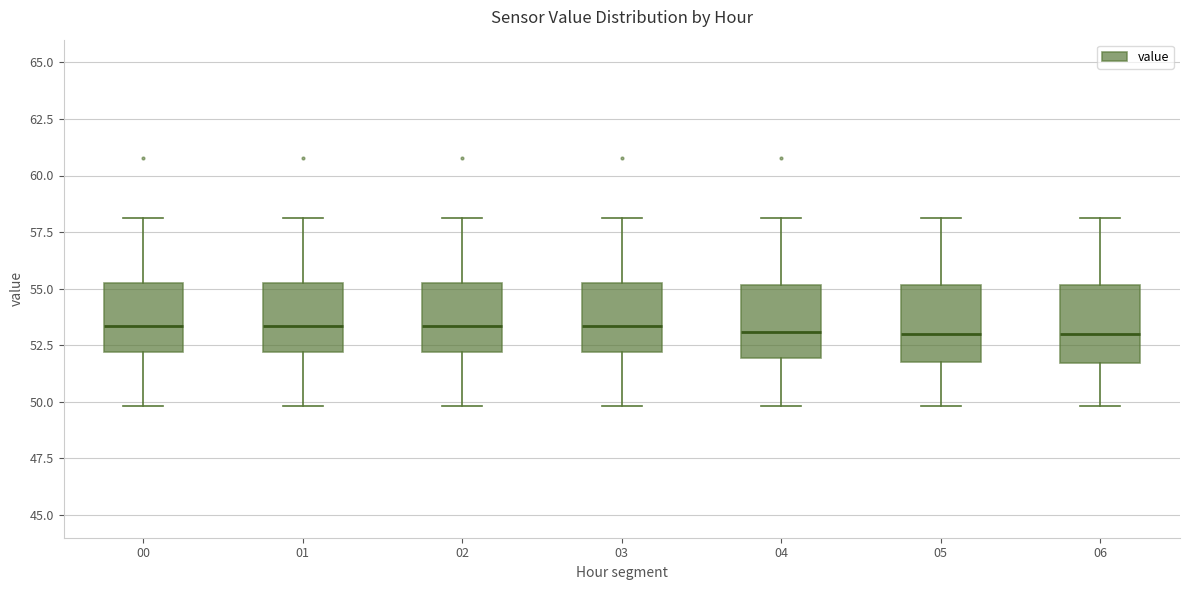

Reading left to right, read every box against the y-axis: the position of its median line, the range the box covers, and the ends of its whiskers. The values are not printed on the chart, so give them approximately, as read against the axis.

00: median 53.5, box 52.0 to 55.0, whiskers 50.0 to 58.0
01: median 53.5, box 52.0 to 55.0, whiskers 50.0 to 58.0
02: median 53.5, box 52.0 to 55.0, whiskers 50.0 to 58.0
03: median 53.5, box 52.0 to 55.0, whiskers 50.0 to 58.0
04: median 53.0, box 52.0 to 55.0, whiskers 50.0 to 58.0
05: median 53.0, box 52.0 to 55.0, whiskers 50.0 to 58.0
06: median 53.0, box 51.5 to 55.0, whiskers 50.0 to 58.0